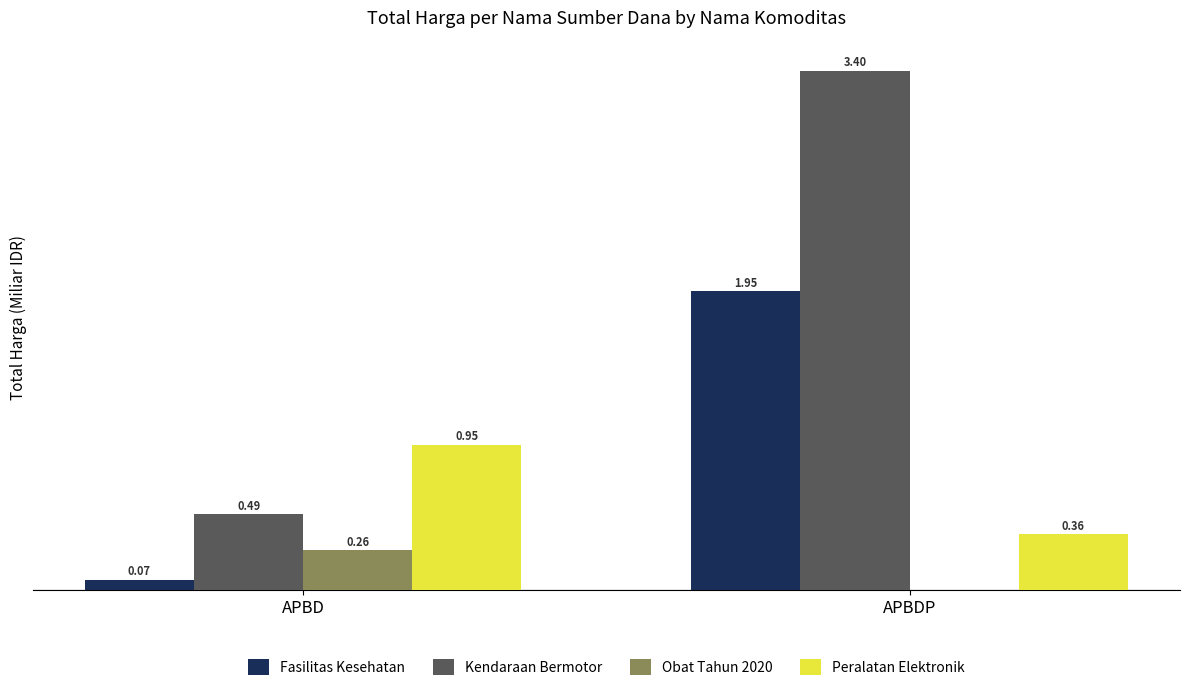

At which label does Kendaraan Bermotor first exceed 3?

APBDP